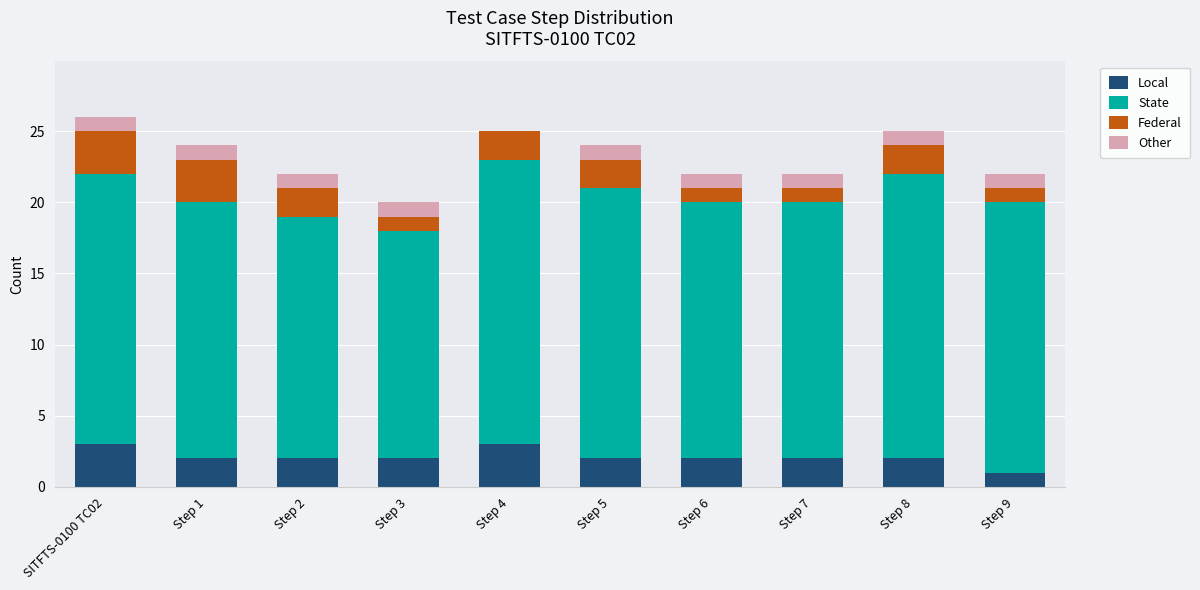

The Local series shows 2 at Step 9. True or false?

False